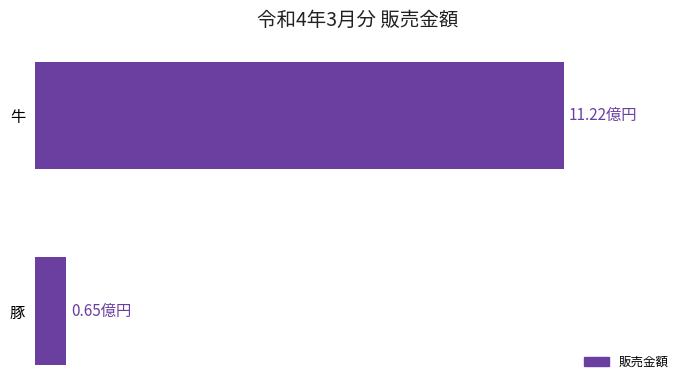

List the labels in order of value, smallest first.

豚, 牛